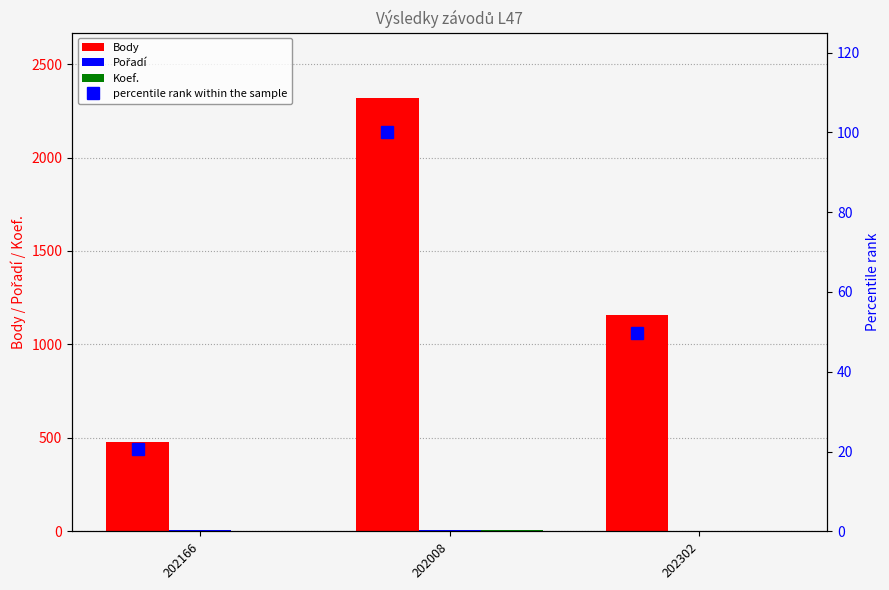

How many distinct data groups are displayed?

4